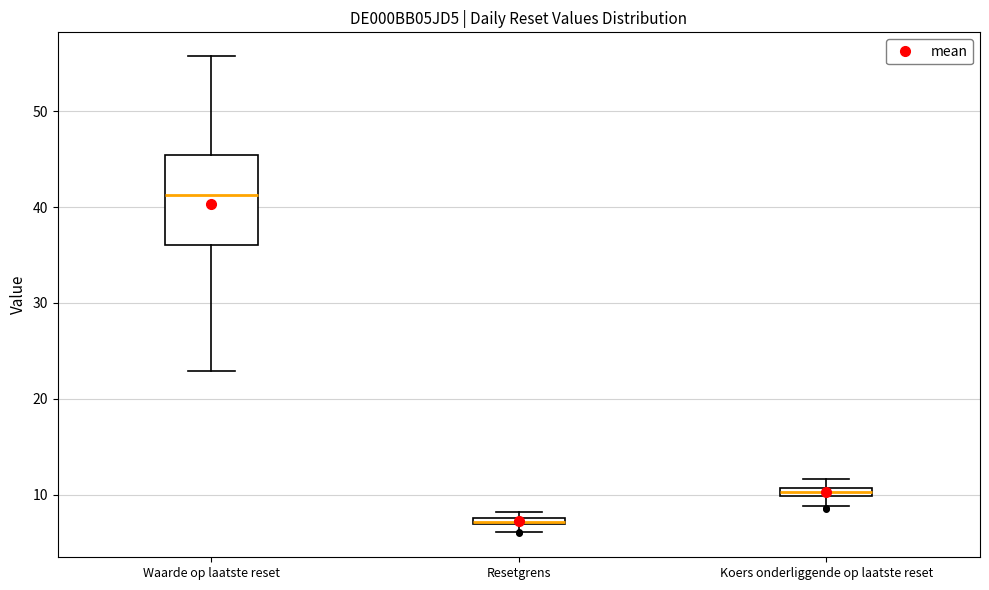

Where does the upper whisker of the box for Waarde op laatste reset end on the y-axis? The values are not printed on the chart, so give them approximately, as read against the axis.

56